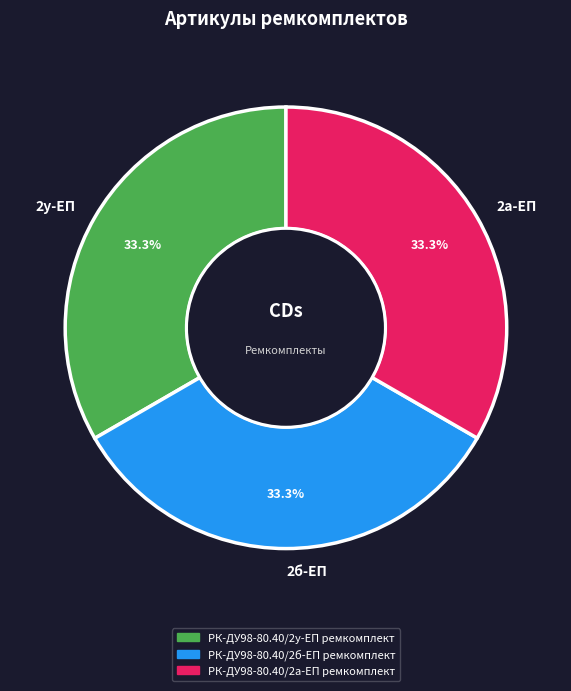

Combined, what portion of the pie is 2б-ЕП and 2у-ЕП?

66.7%